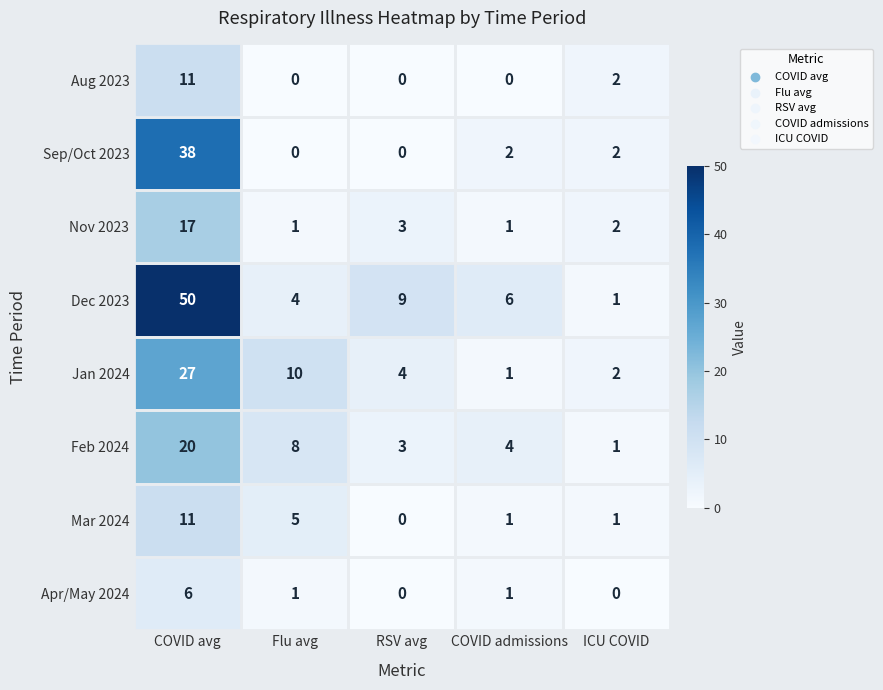

List the labels in order of Jan 2024 value, smallest first.

COVID admissions, ICU COVID, RSV avg, Flu avg, COVID avg